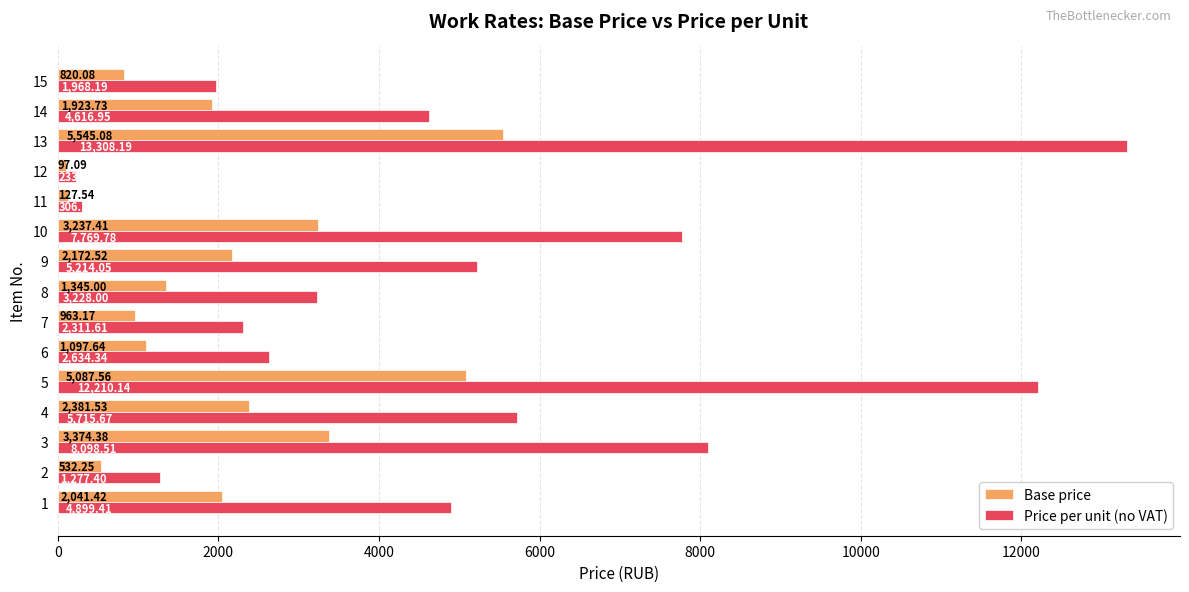

At which label is Base price closest to 2821?

10